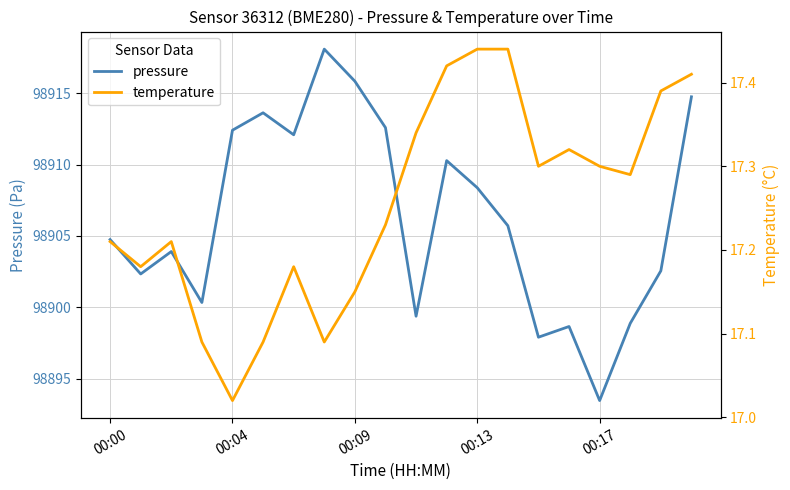

What is the approximate value of pressure at 10?

98899.4